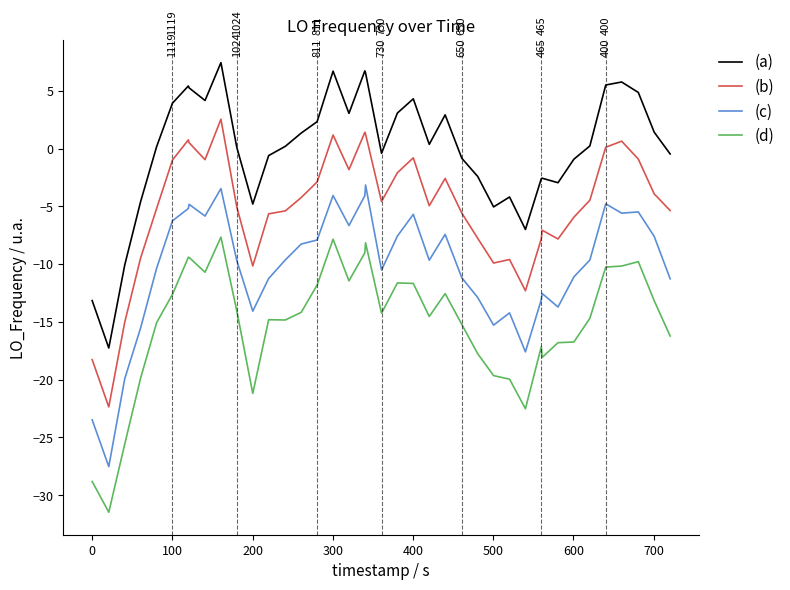

How many interior local valleys does the (a) series have?

9